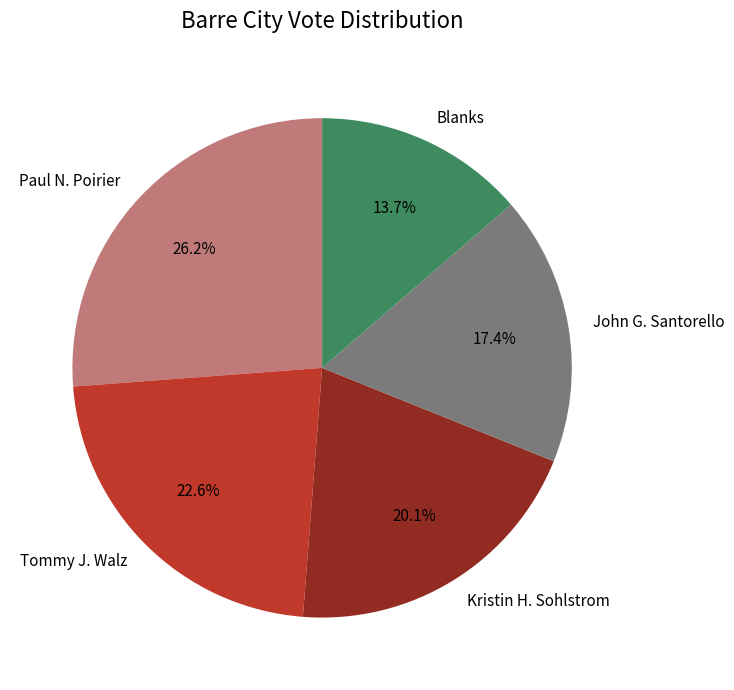

To the nearest percent, what is the difference between the largest and smallest slice percentages?

13%